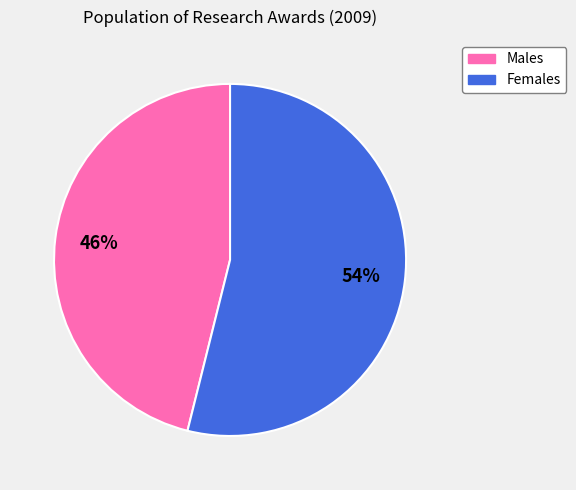

Is there a majority slice in this chart?

Yes